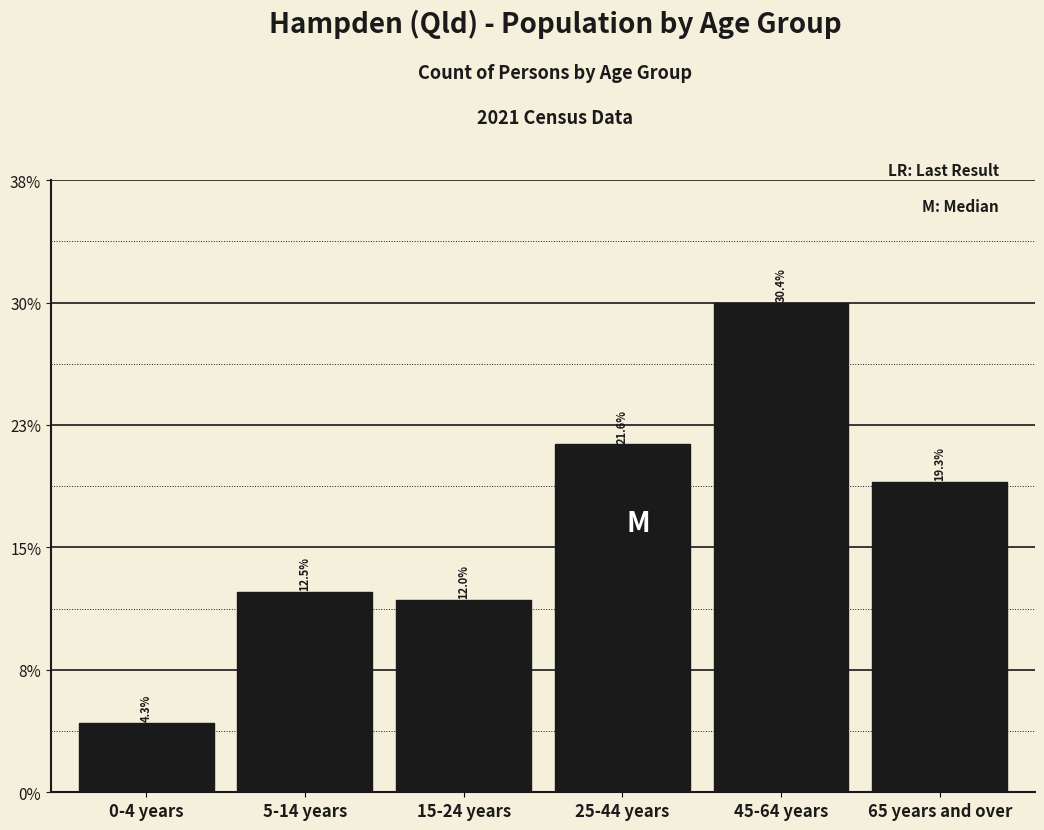

Are the bars horizontal?

No